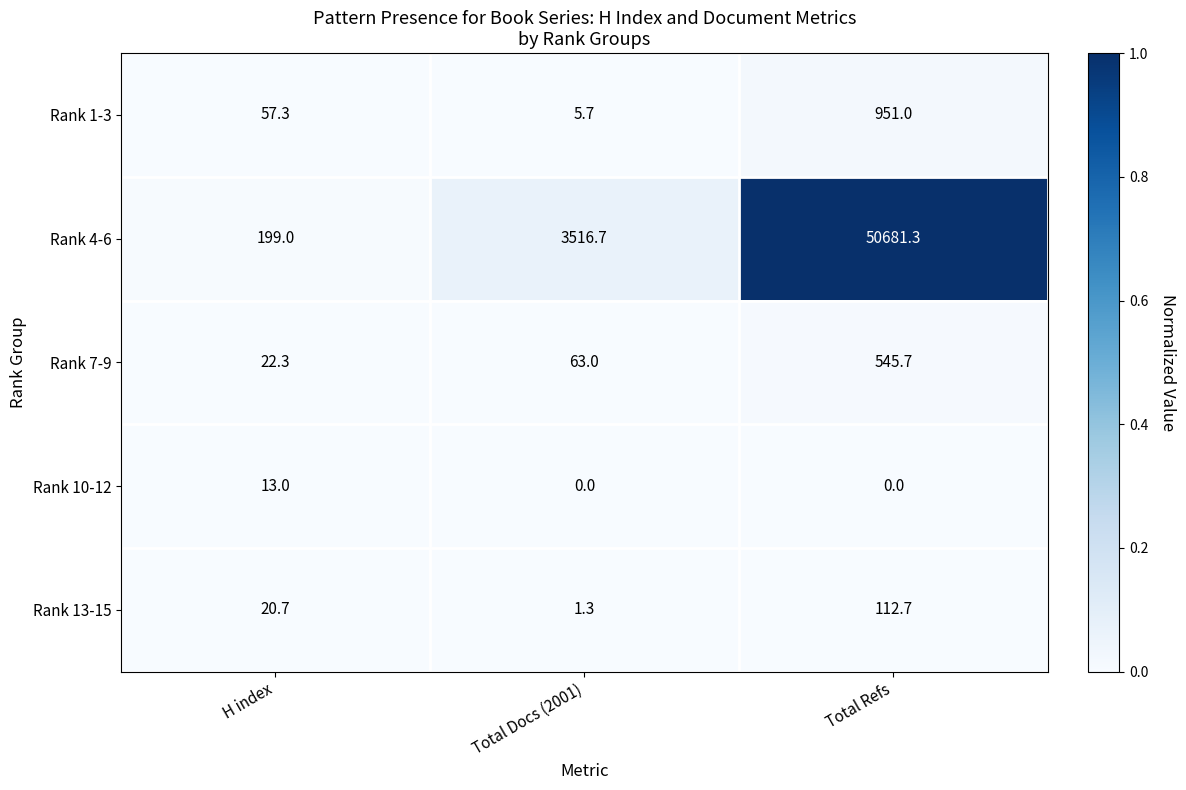

True or false: Rank 10-12 has a value of 13.0 at H index.

True